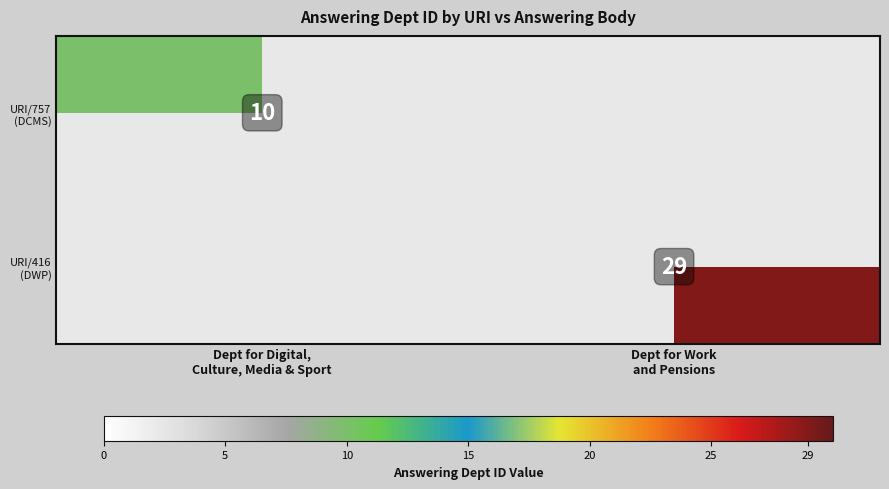

Is it true that row_0 equals 10 at Dept for Digital,
Culture, Media & Sport?

True